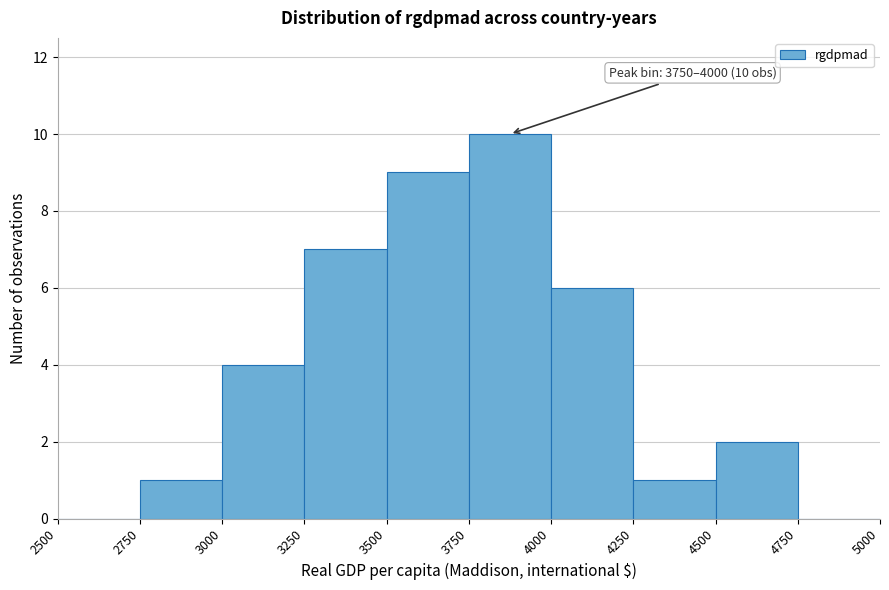

Over which range of the x-axis is the bar tallest?

3750 to 4000